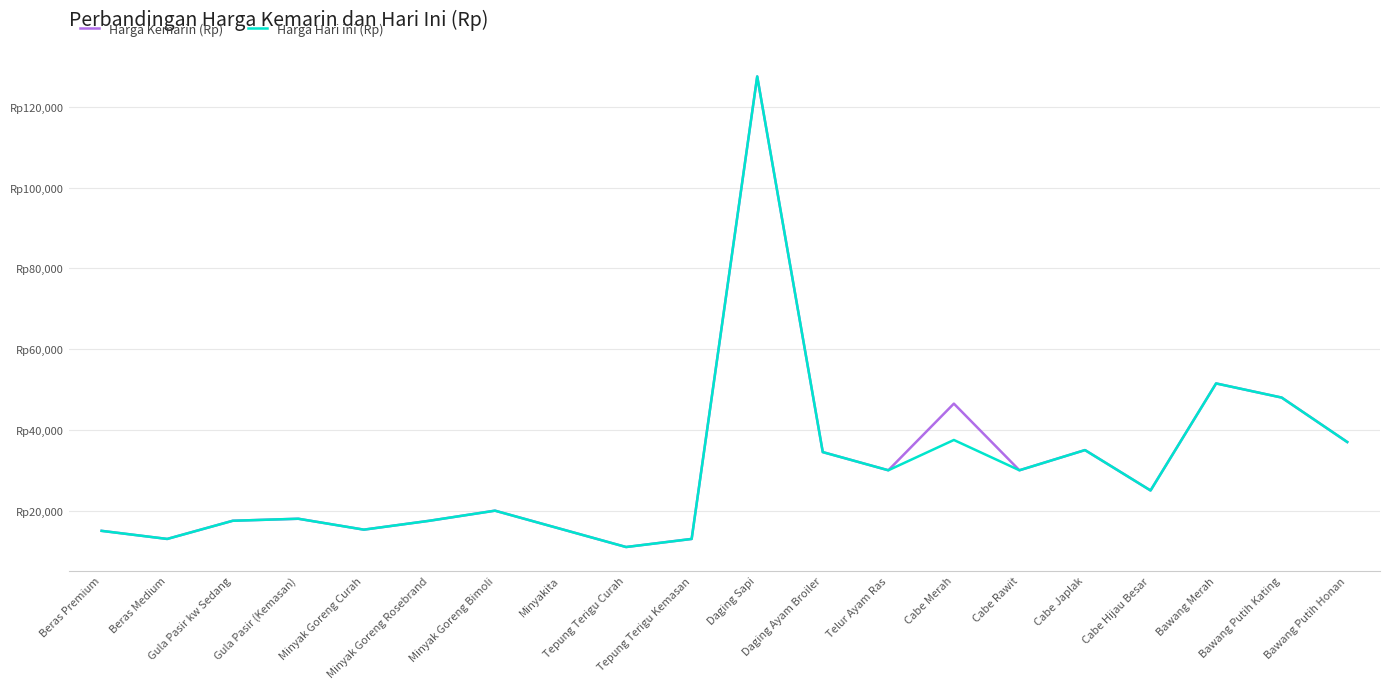

Rank the series at Telur Ayam Ras from lowest to highest value.

Harga Kemarin (Rp), Harga Hari ini (Rp)